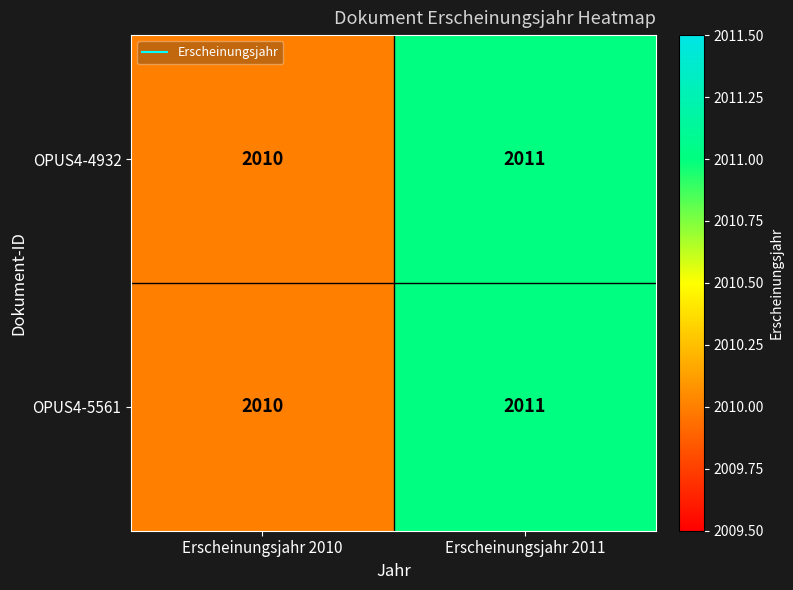

At which category does the chart reach its minimum across all series?

Erscheinungsjahr 2010